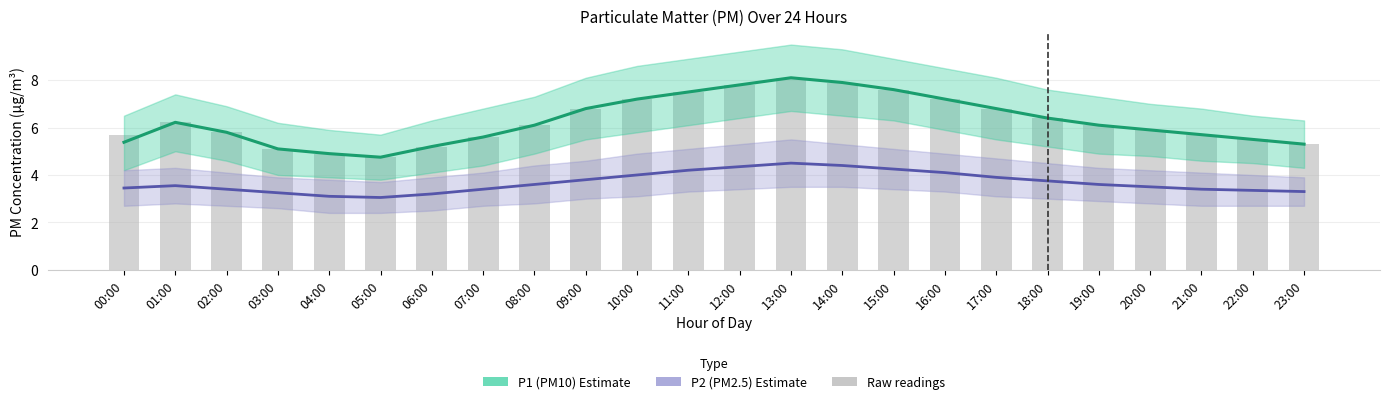

Which category has the highest value across all series?

13:00